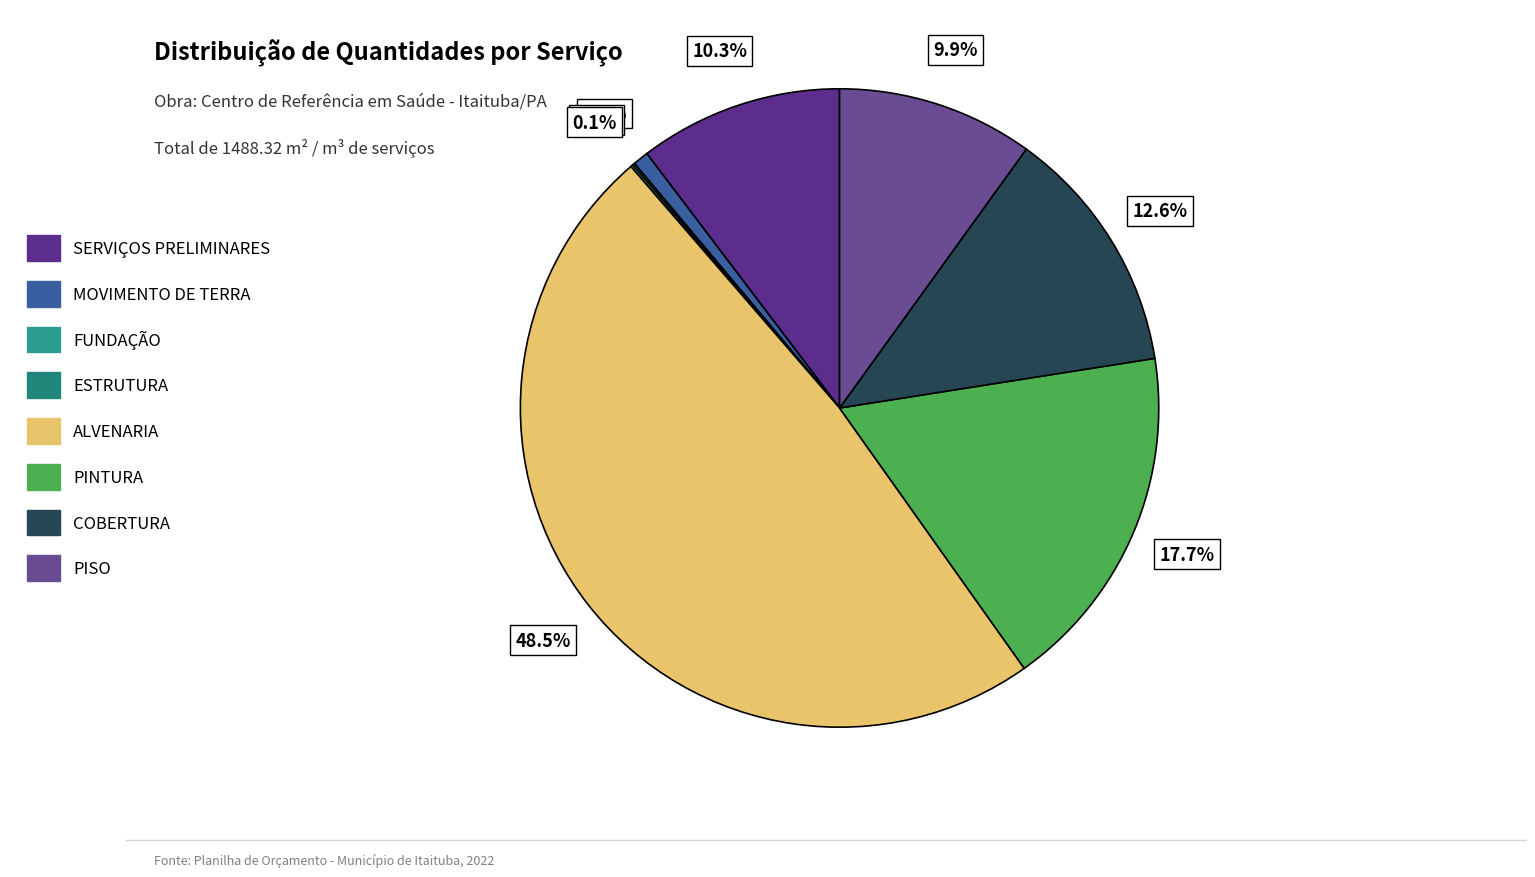

Does SERVIÇOS PRELIMINARES represent more than half of the total?

No